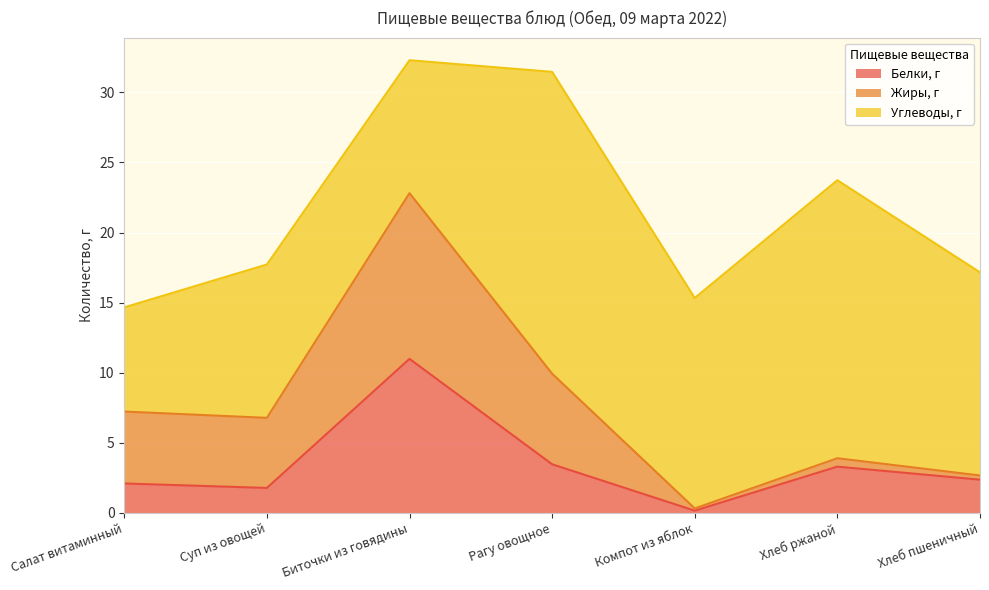

How many lines are shown in the chart?

3